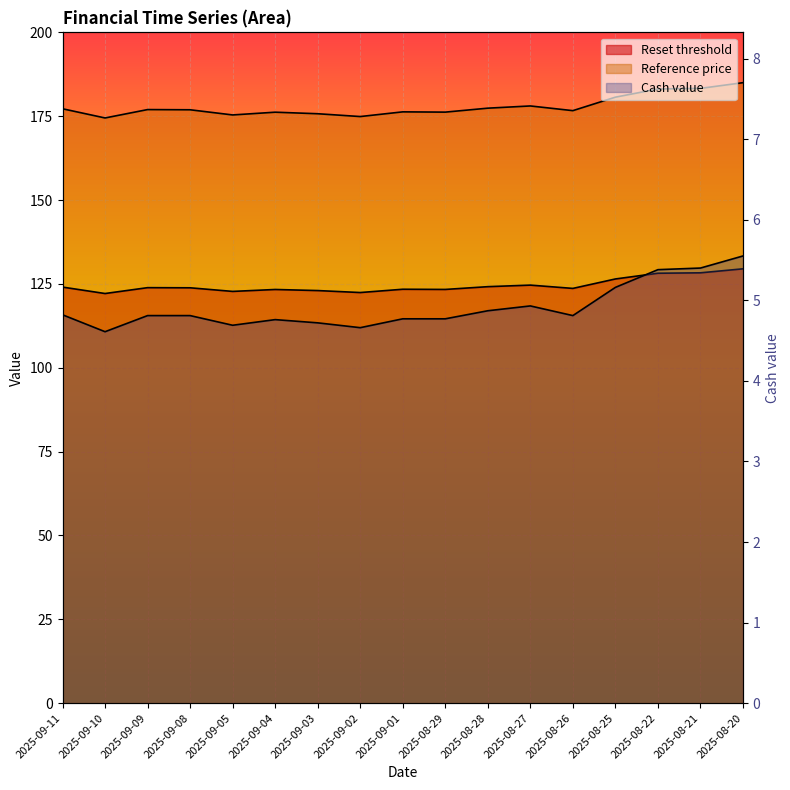

What is the label of the 15th point from the left?

2025-08-22